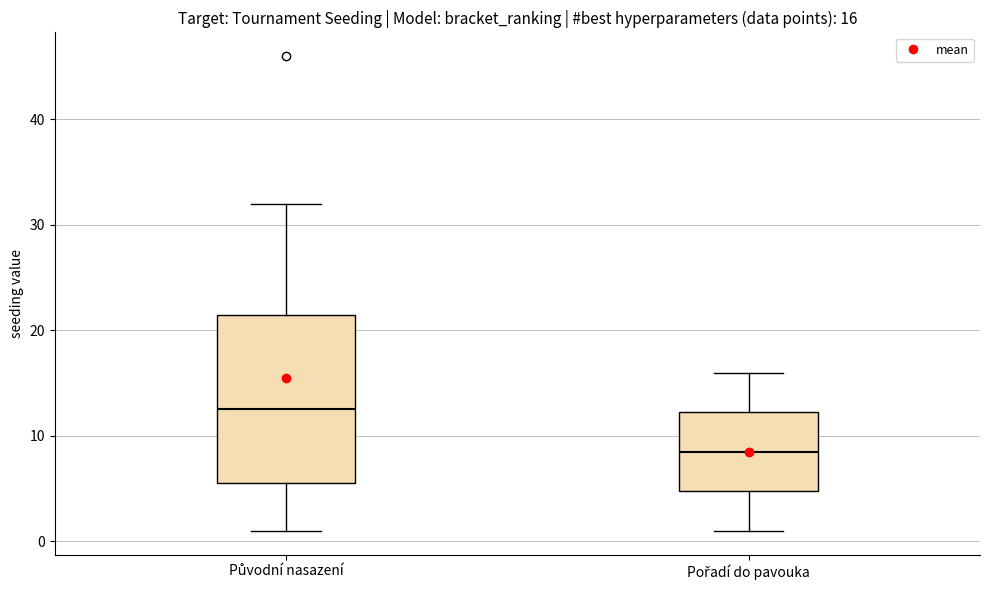

Comparing the boxes themselves (not the whiskers), which one is the tallest?

Původní nasazení